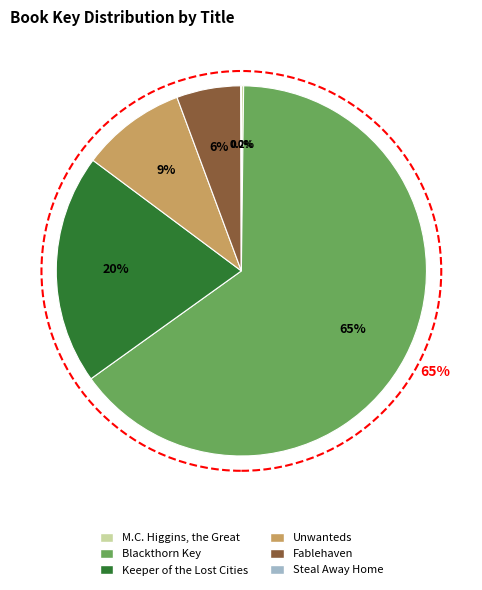

To the nearest percent, what is the average slice percentage?

17%